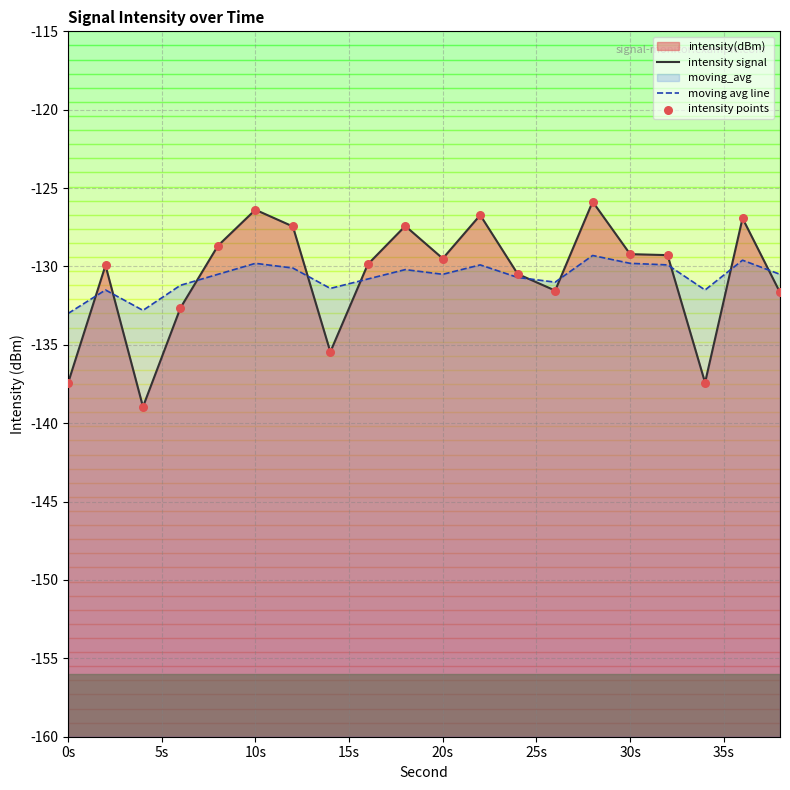

Which series has the largest total across all categories?

intensity signal